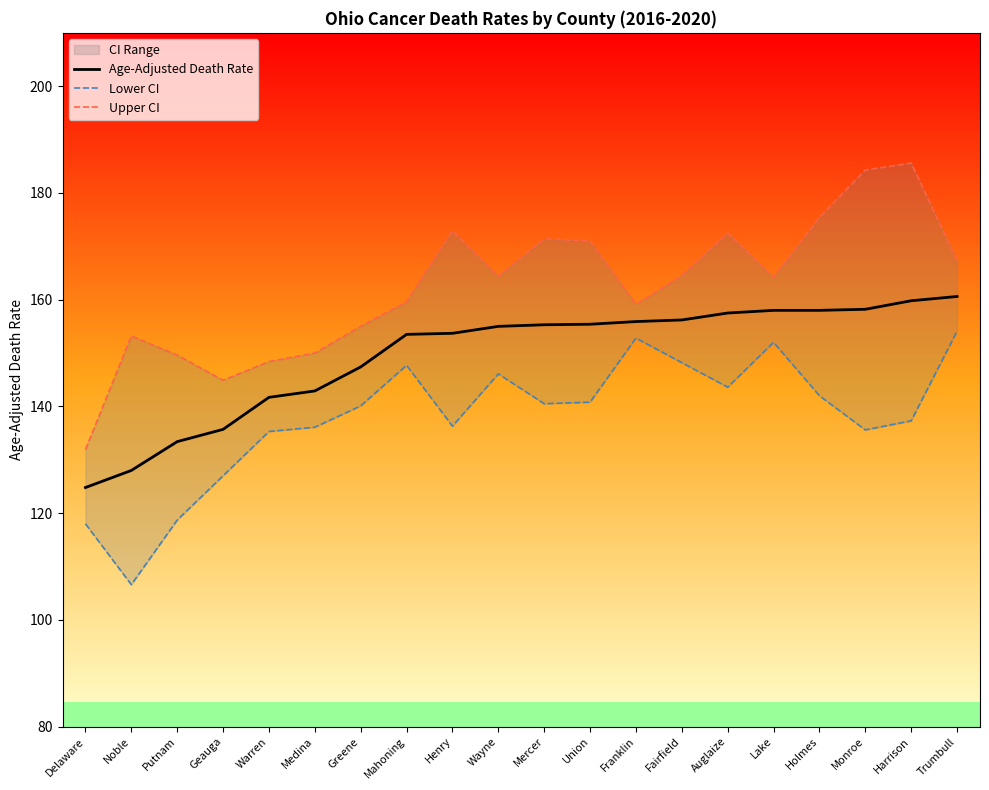

What is the difference between the second highest and second lowest values in the Lower CI series?

34.8